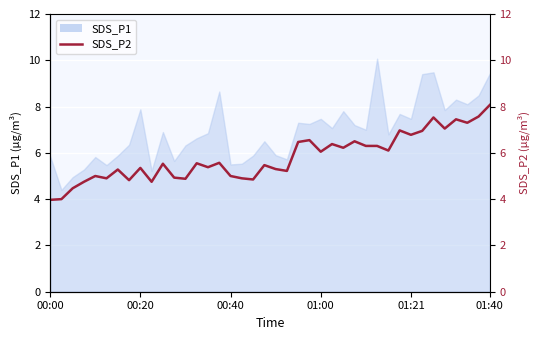

Rank the categories by value from highest to lowest.

39, 38, 34, 36, 37, 35, 31, 33, 32, 23, 27, 22, 25, 28, 29, 26, 30, 24, 15, 13, 10, 19, 14, 8, 20, 6, 21, 01:21, 16, 11, 01:40, 17, 12, 18, 7, 01:00, 9, 00:40, 00:20, 00:00